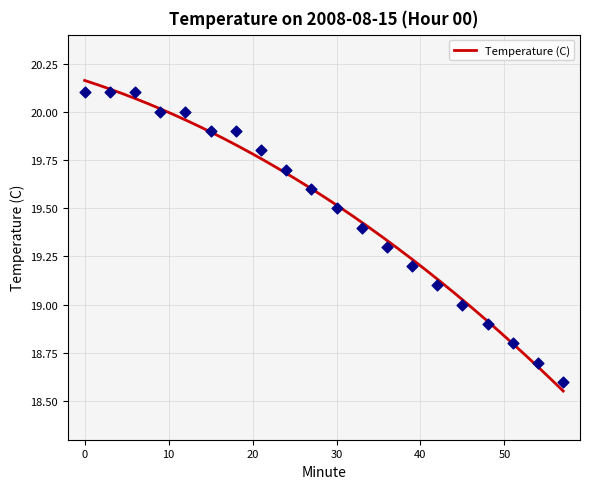

What is the ratio of the value at 24 to the value at 39?

1.0